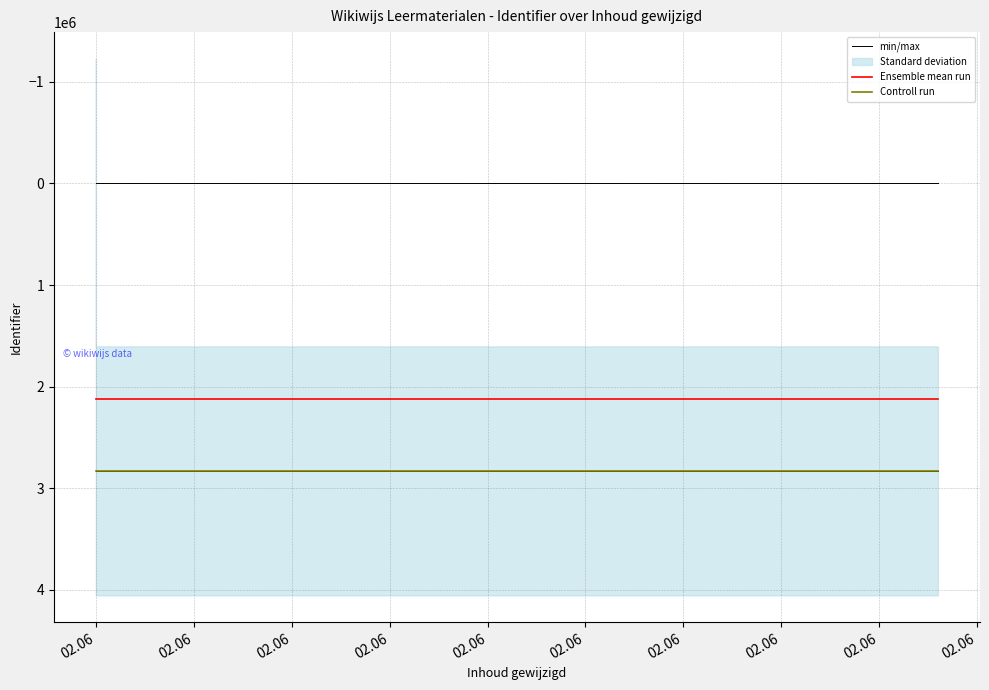

Which has a higher value, 02.06 or 02.06?

02.06